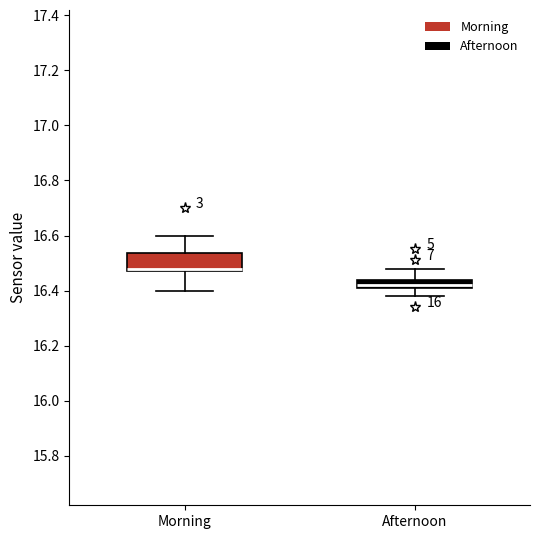

Which box is the tallest, from its lower edge to its upper edge?

Morning